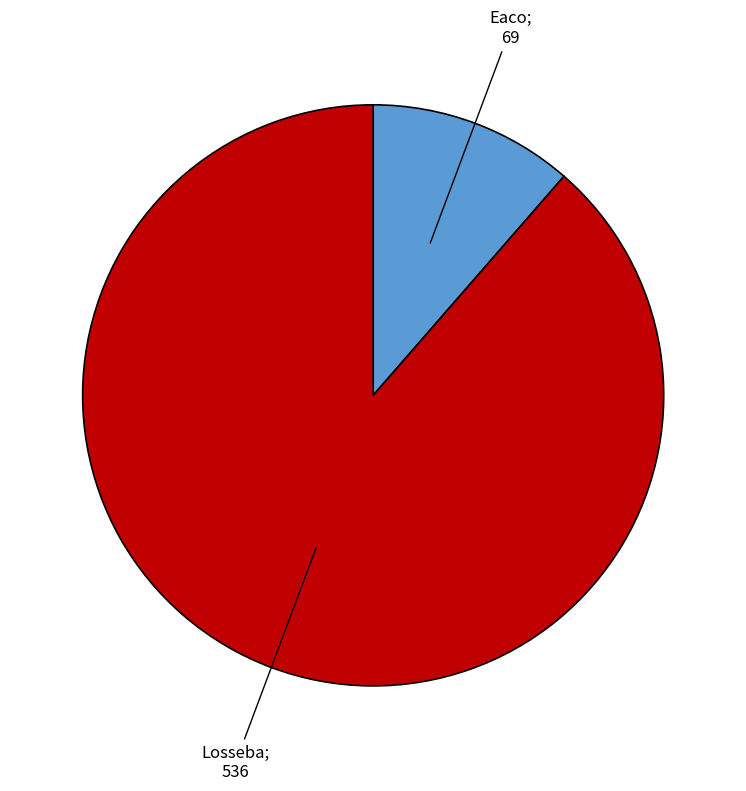

Count the number of slices in the pie.

2